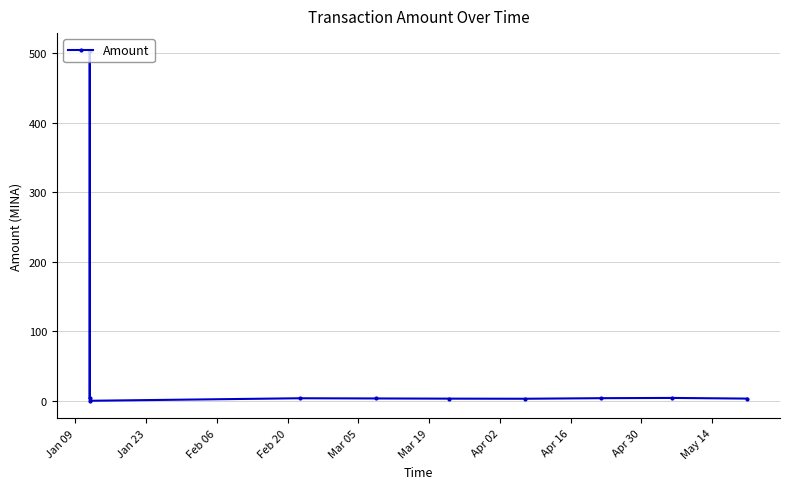

What is the sum of all values?

532.1